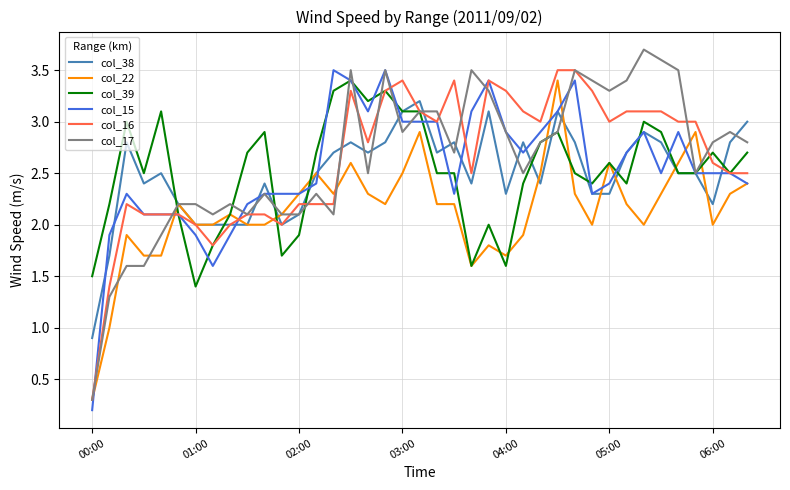

What is the minimum value for col_15?

0.2